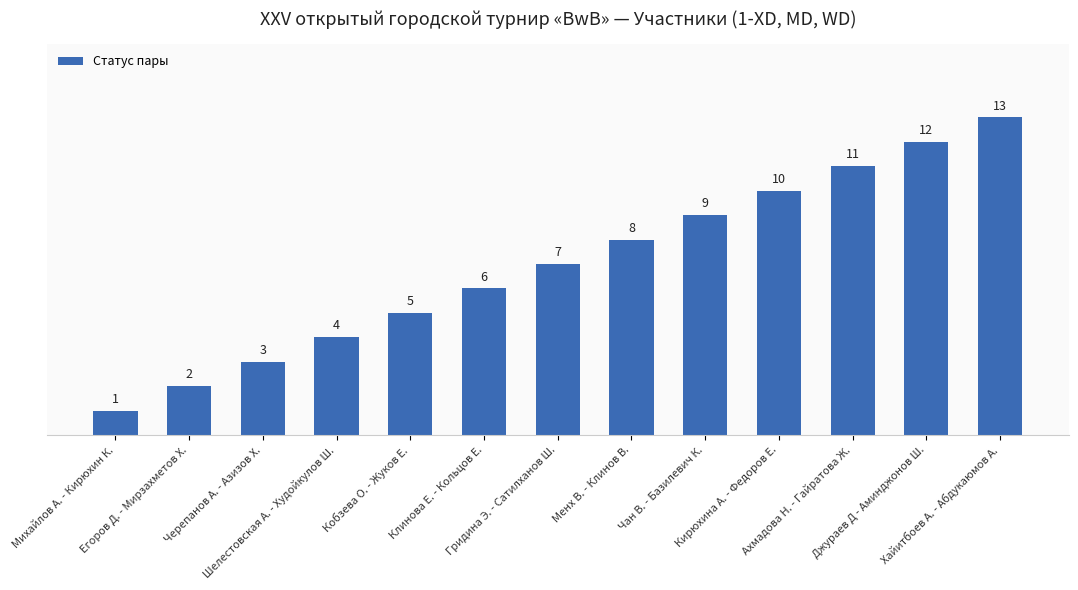

List the labels in order of value, smallest first.

Михайлов А. - Кирюхин К., Егоров Д. - Мирзахметов Х., Черепанов А. - Азизов Х., Шелестовская А. - Худойкулов Ш., Кобзева О. - Жуков Е., Клинова Е. - Кольцов Е., Гридина Э. - Сатилханов Ш., Менх В. - Клинов В., Чан В. - Базилевич К., Кирюхина А. - Федоров Е., Ахмадова Н. - Гайратова Ж., Джураев Д - Аминджонов Ш., Хайитбоев А. - Абдукаюмов А.